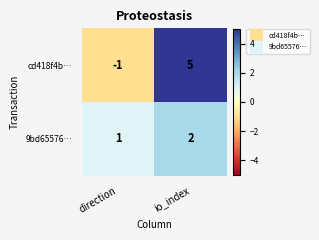

True or false: cd418f4b… has a value of -1 at direction.

True